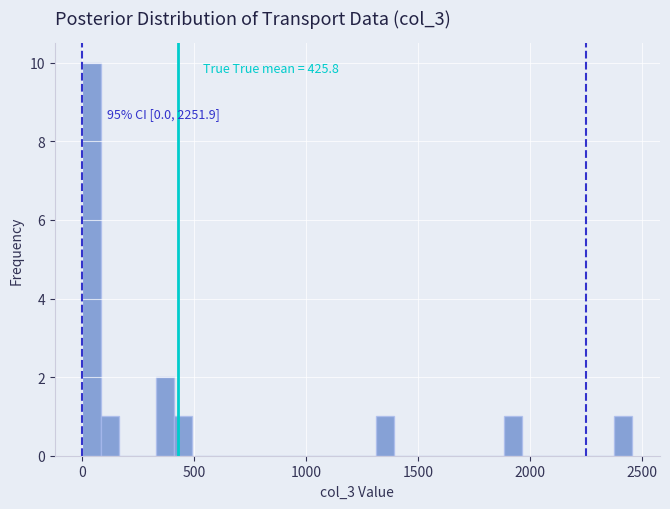

Read against the x-axis, roughly where is the centre of the tallest bar?

50